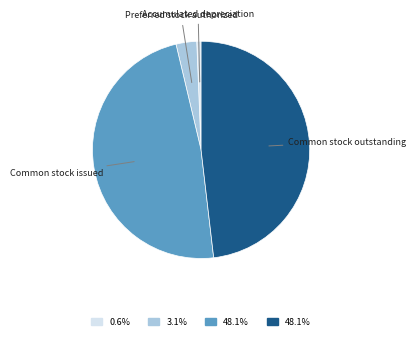

Which slice is the smallest?

Accumulated depreciation